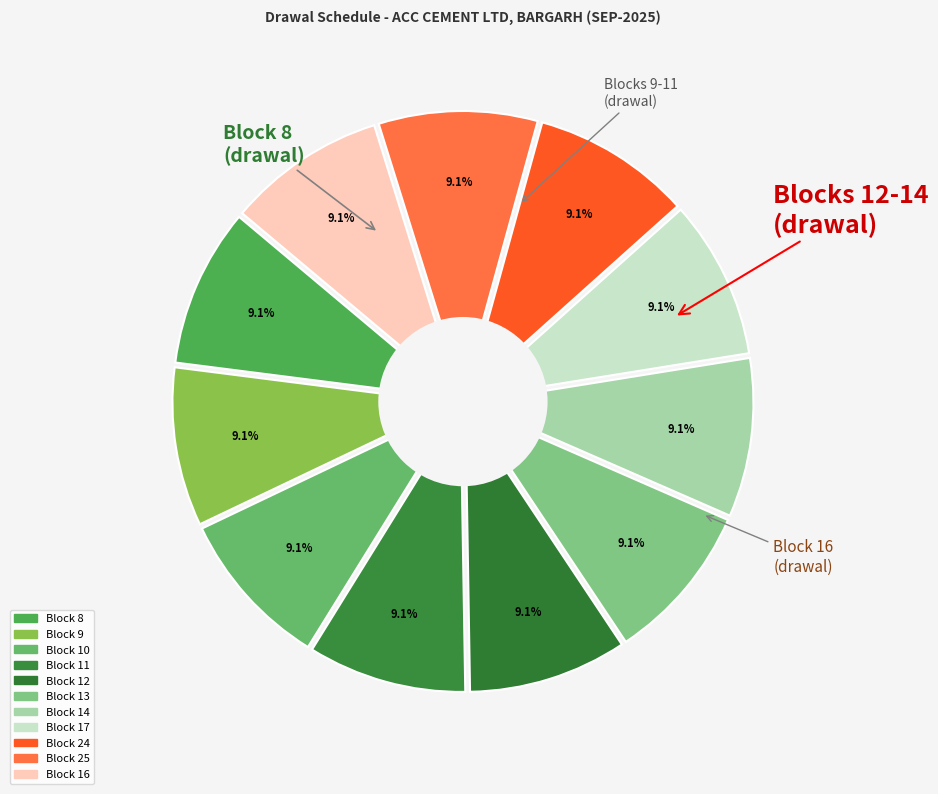

Which slice is the smallest?

Block 16